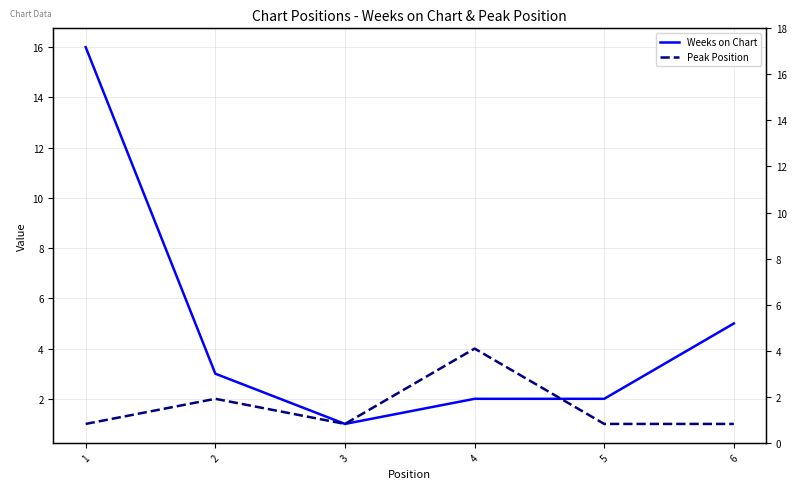

What are all the series names shown in the legend?

Weeks on Chart, Peak Position